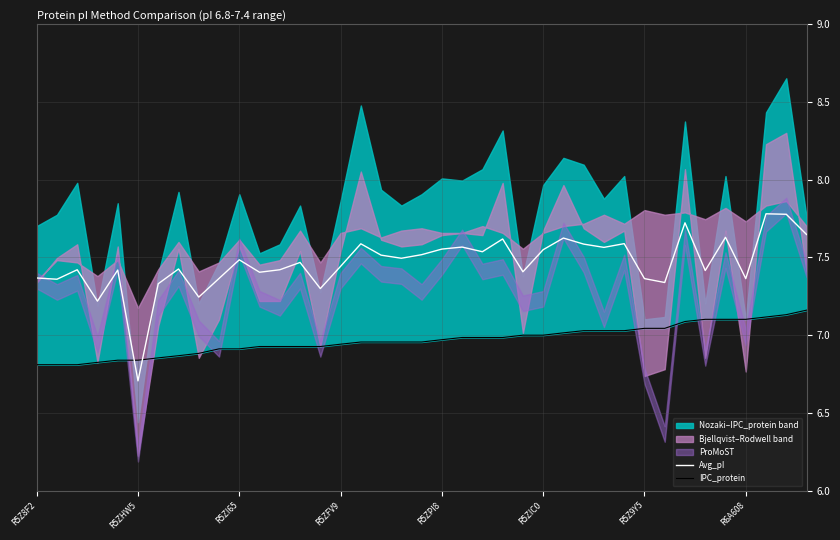

What is the total value across all series at 18?

14.5